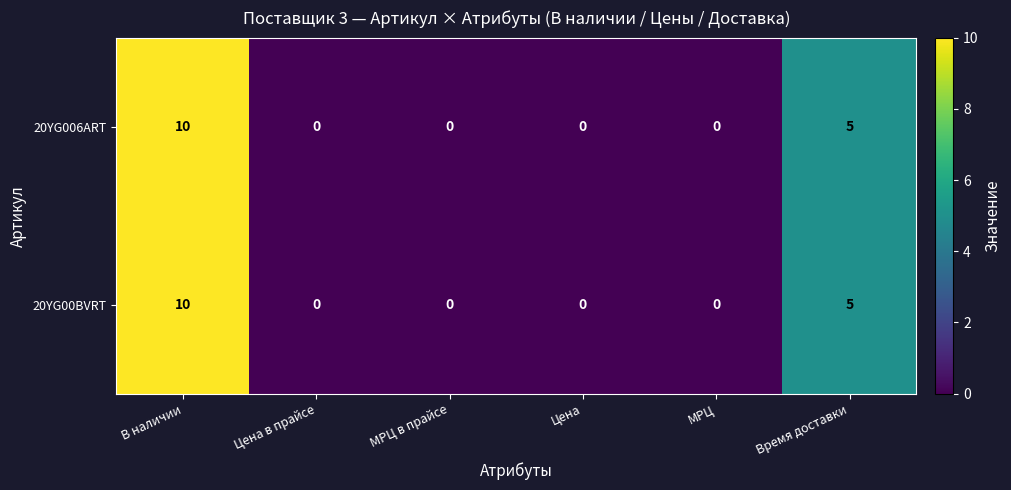

At which label is 20YG00BVRT closest to 5?

Время доставки